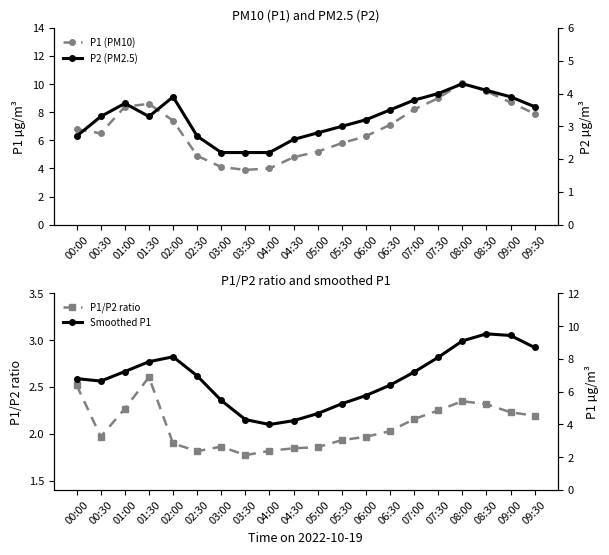

What is the total value across all series at 09:30?

22.4